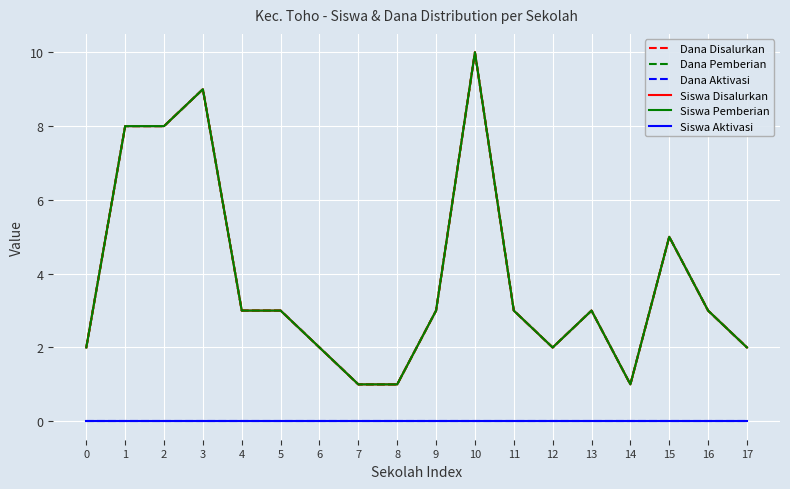

Does the chart have visible grid lines?

Yes